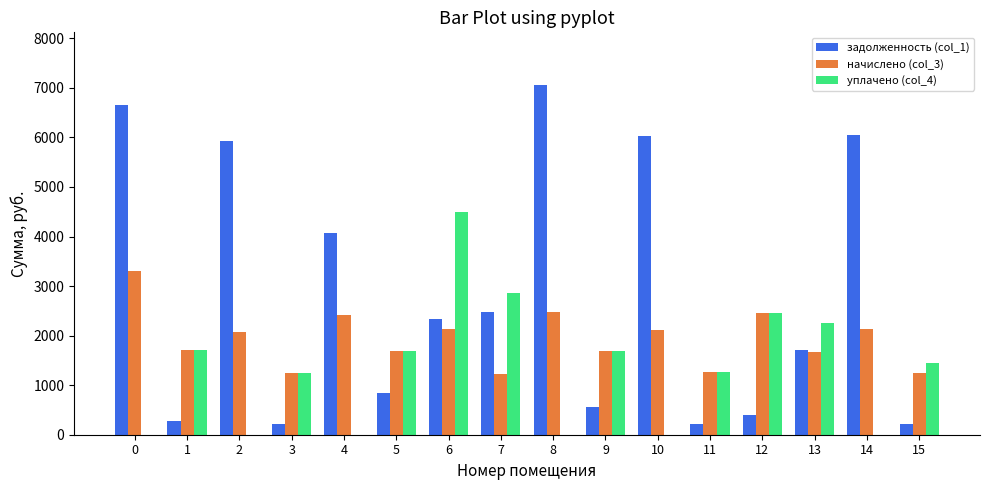

Which series has the largest total across all categories?

задолженность (col_1)